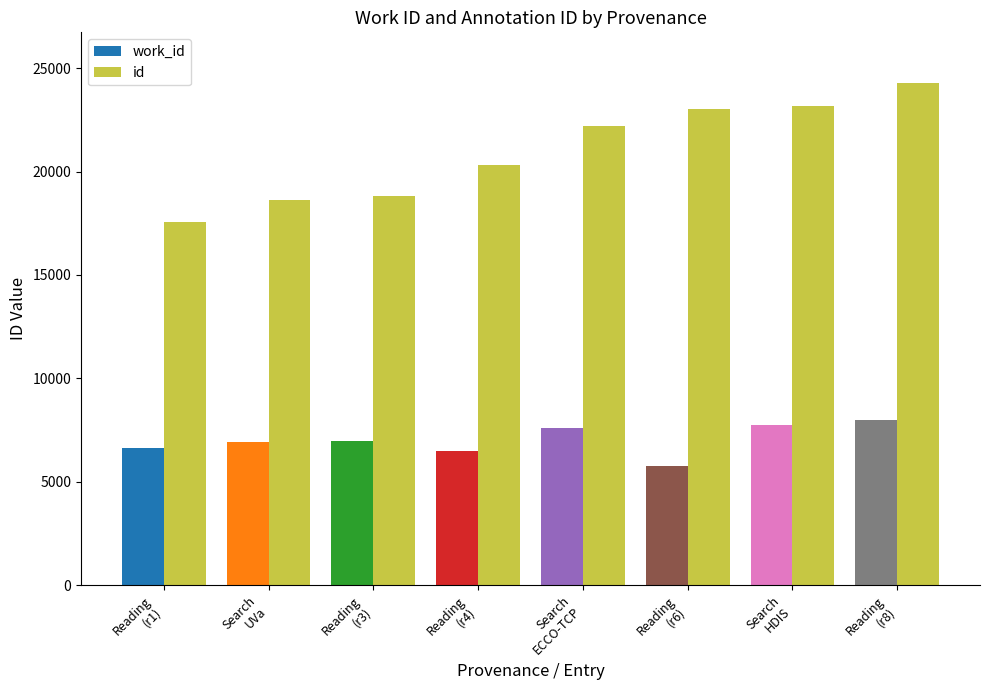

Between Reading
(r3) and Reading
(r8), which series saw the biggest shift?

id